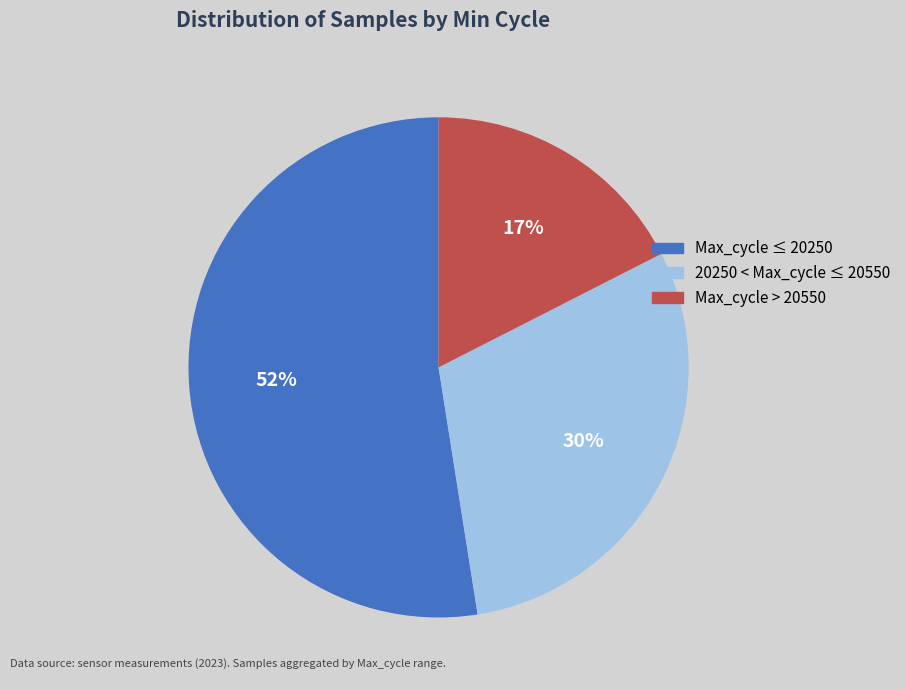

To the nearest percent, what is the difference between the largest and smallest slice percentages?

35%